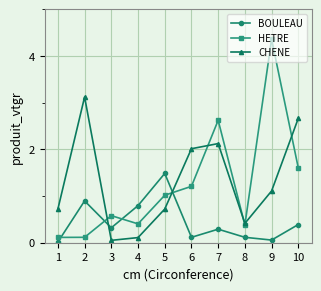

What is the approximate value of HETRE at 3?

0.6